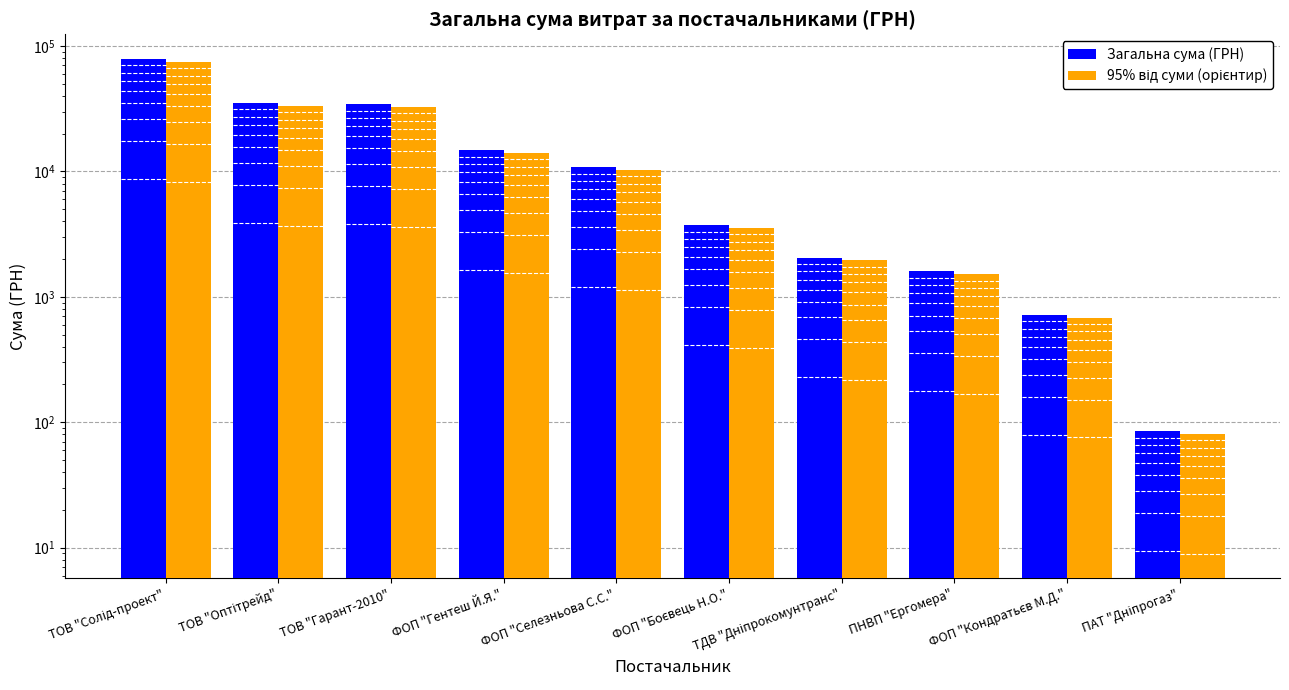

Where does the Загальна сума (ГРН) series first go above 10800?

ТОВ "Солід-проект"